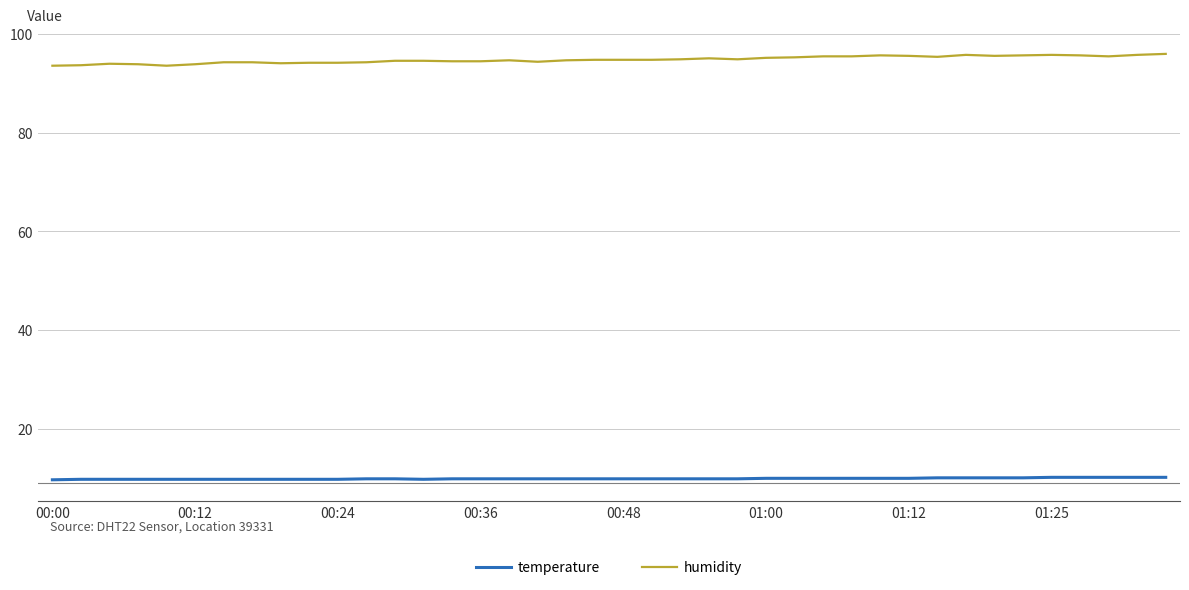

List the series in order of their overall mean, lowest first.

temperature, humidity